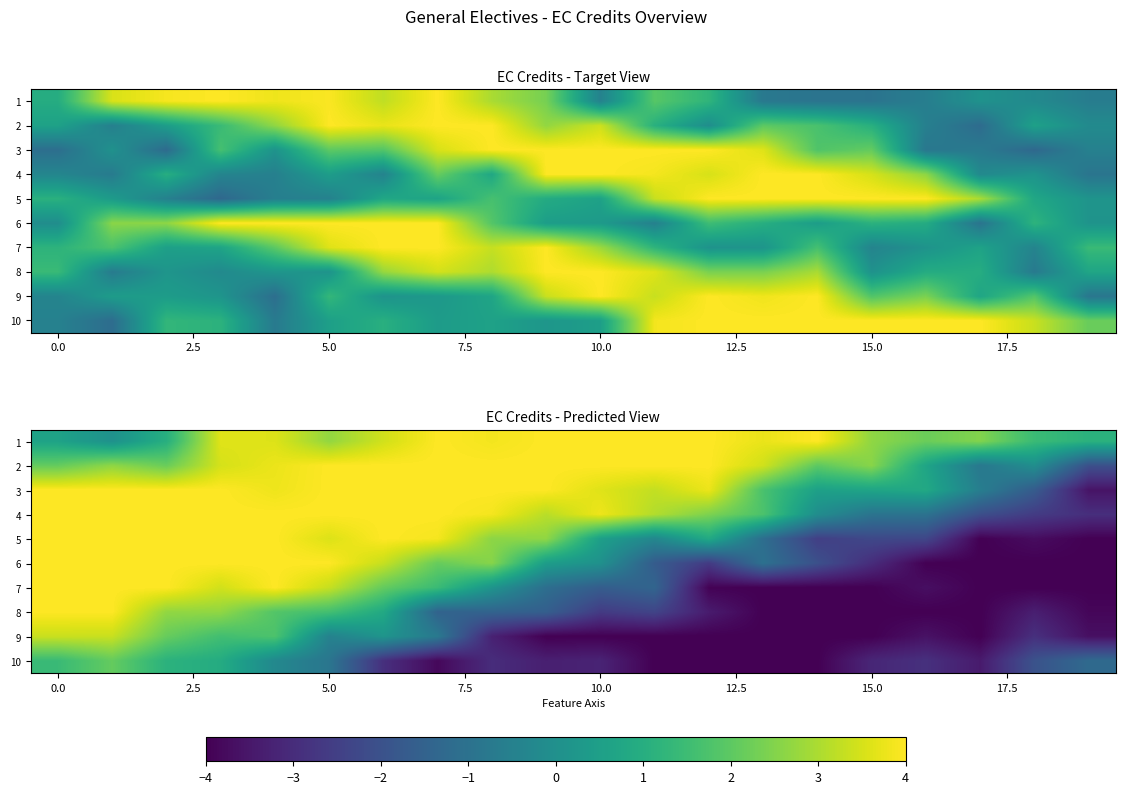

What is the spread (max minus min) of values at 18?

5.4